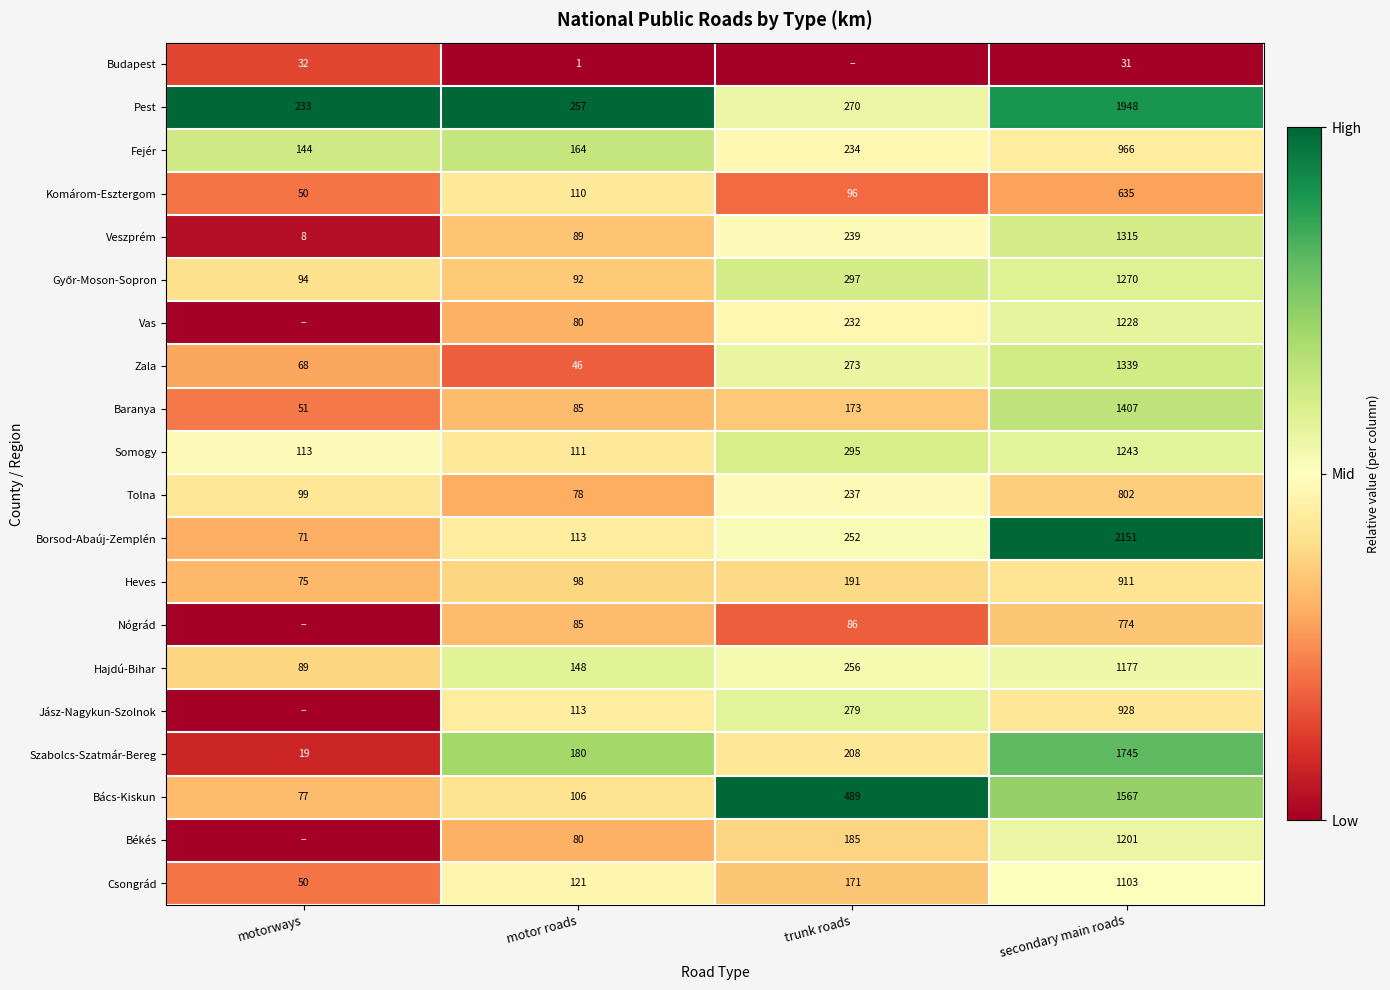

What is the spread (max minus min) of values at motor roads?

256